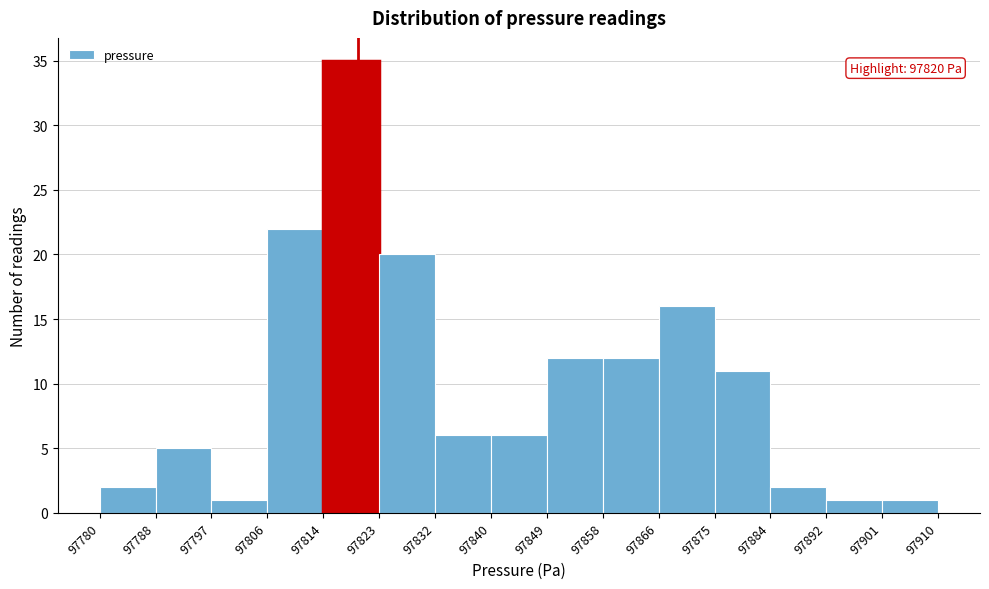

Over which range of the x-axis is the bar tallest?

97814 to 97823